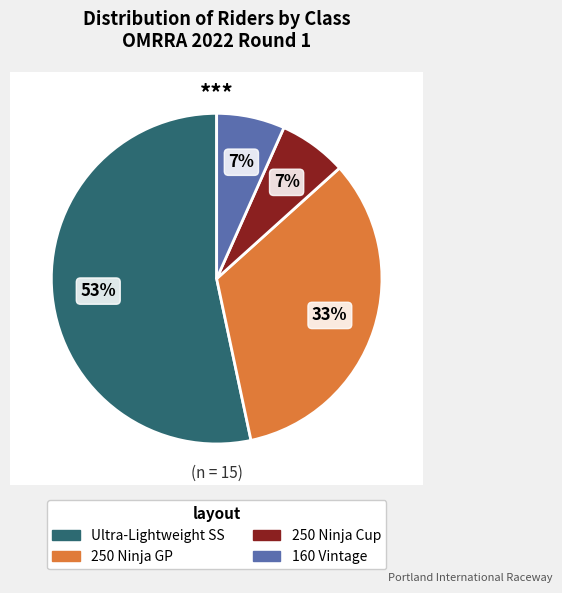

What is the smallest slice in the pie chart?

7